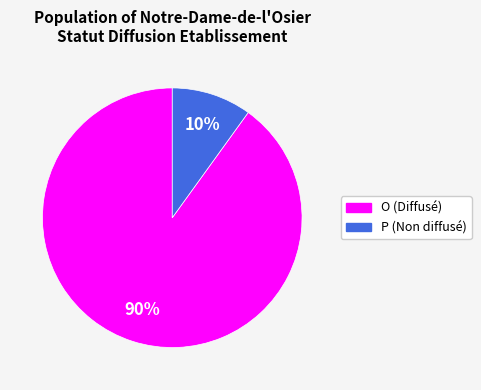

Between O and P, which is larger?

O